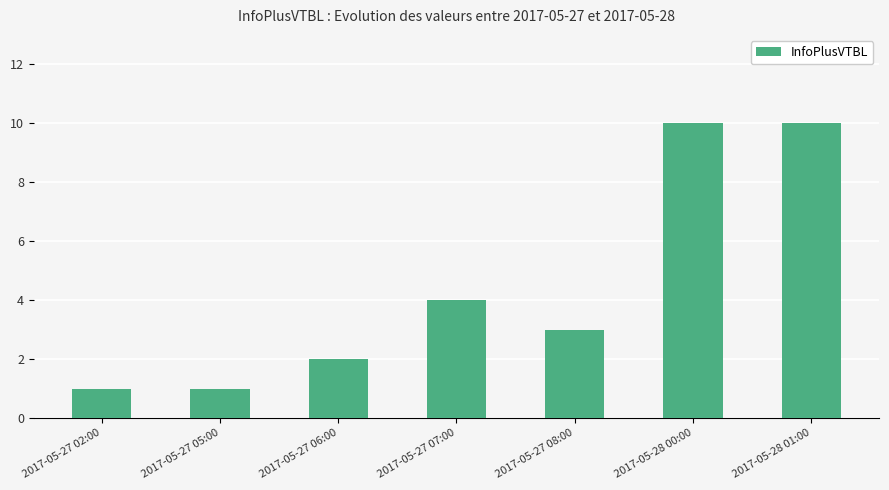

Reading right to left, extract all data points from this chart.

2017-05-28 01:00=10	2017-05-28 00:00=10	2017-05-27 08:00=3	2017-05-27 07:00=4	2017-05-27 06:00=2	2017-05-27 05:00=1	2017-05-27 02:00=1